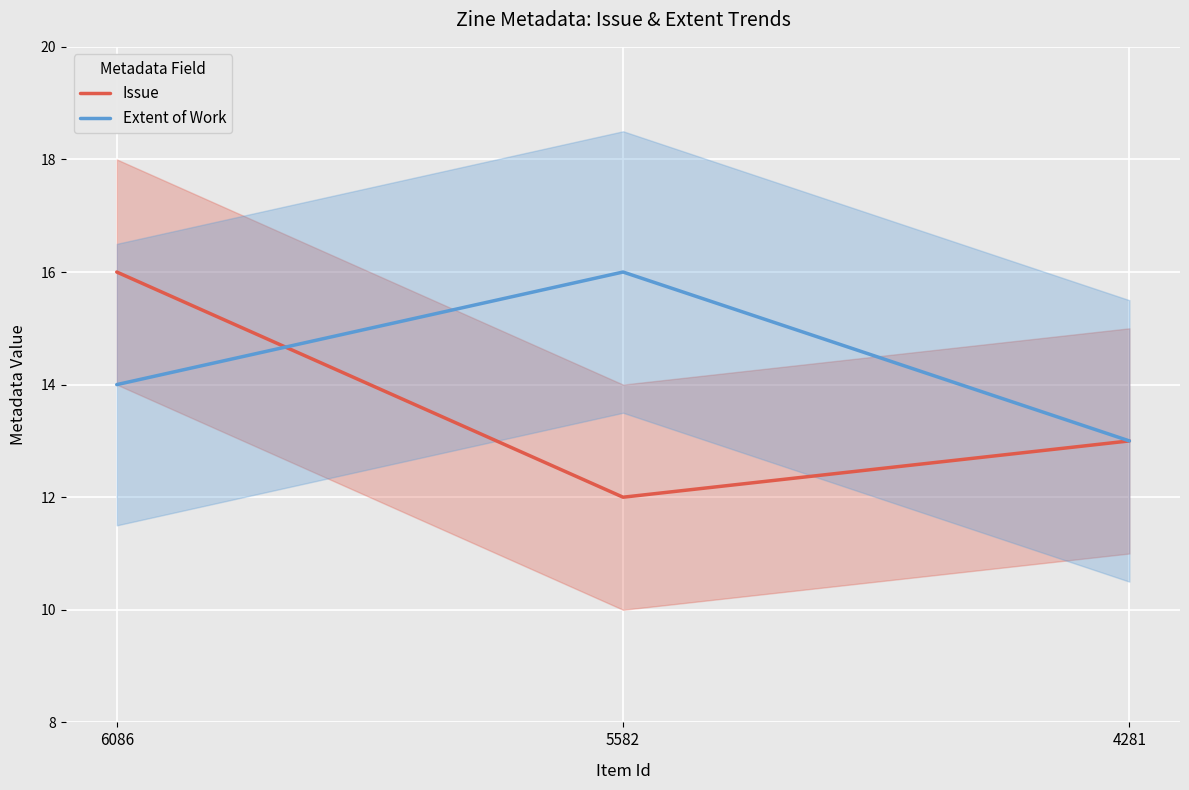

Where is Extent of Work nearest to the value 14?

6086